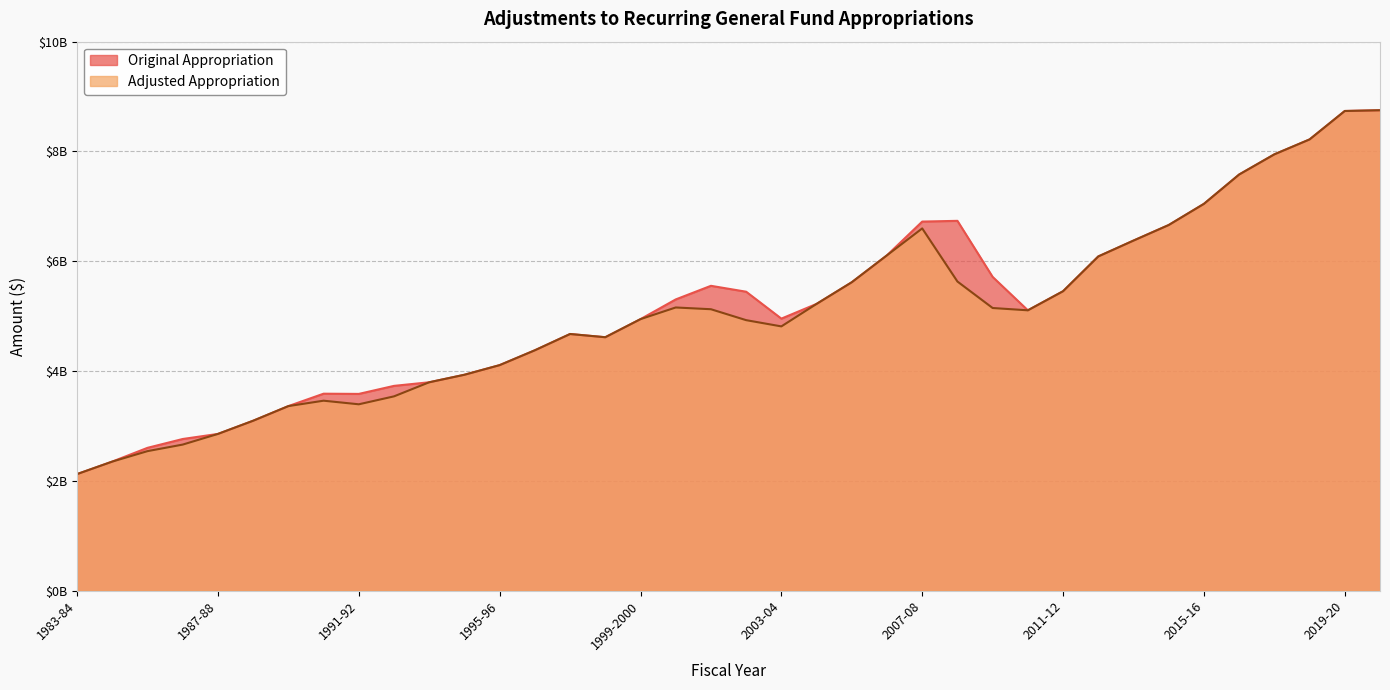

At which category does Original Appropriation reach its first local peak?

1990-91